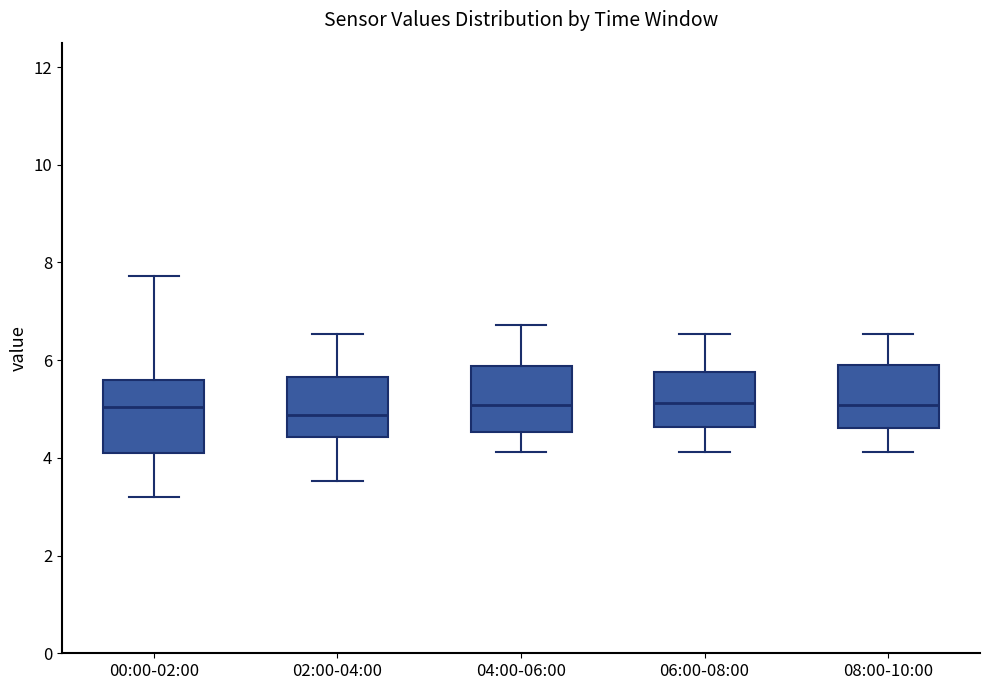

Reading left to right, read every box against the y-axis: the position of its median line, the range the box covers, and the ends of its whiskers. The values are not printed on the chart, so give them approximately, as read against the axis.

00:00-02:00: median 5.0, box 4.2 to 5.6, whiskers 3.2 to 7.8
02:00-04:00: median 4.8, box 4.4 to 5.6, whiskers 3.6 to 6.6
04:00-06:00: median 5.0, box 4.6 to 5.8, whiskers 4.2 to 6.8
06:00-08:00: median 5.2, box 4.6 to 5.8, whiskers 4.2 to 6.6
08:00-10:00: median 5.0, box 4.6 to 6.0, whiskers 4.2 to 6.6